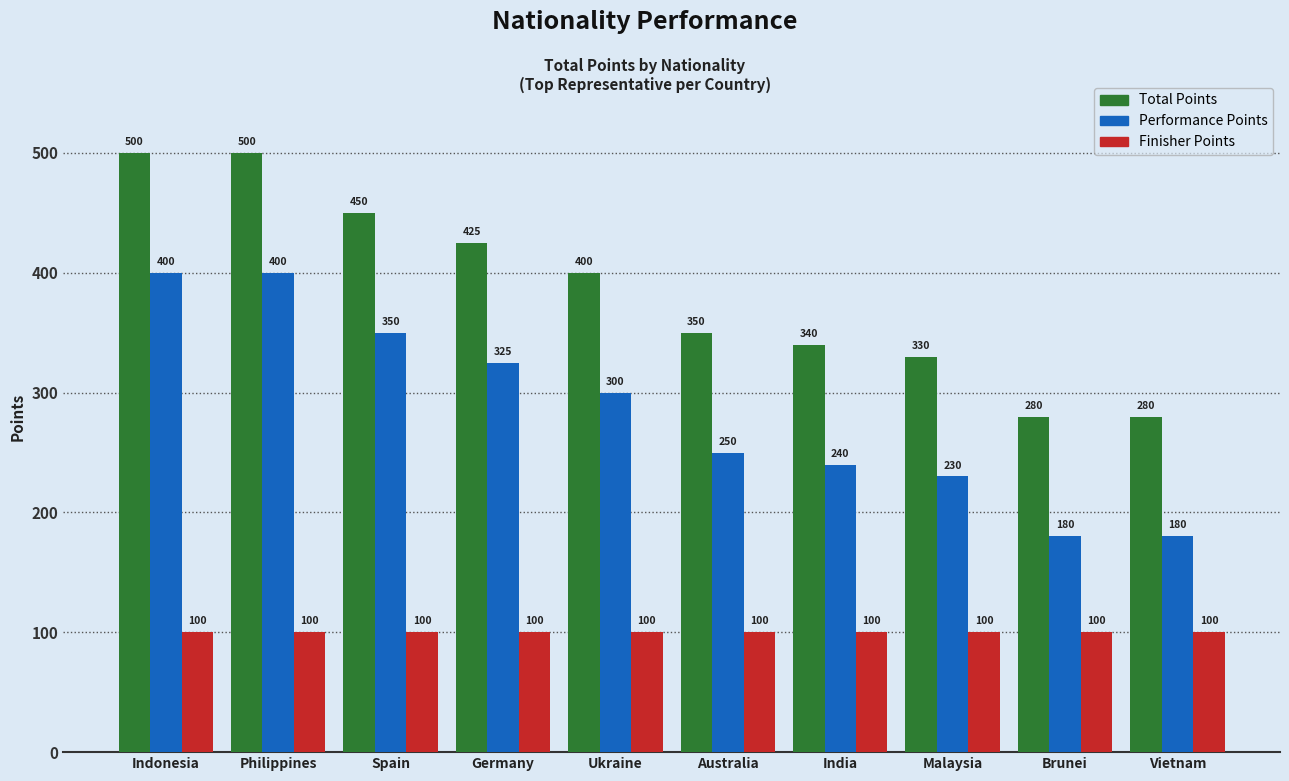

Is it true that Total Points equals 340 at India?

True